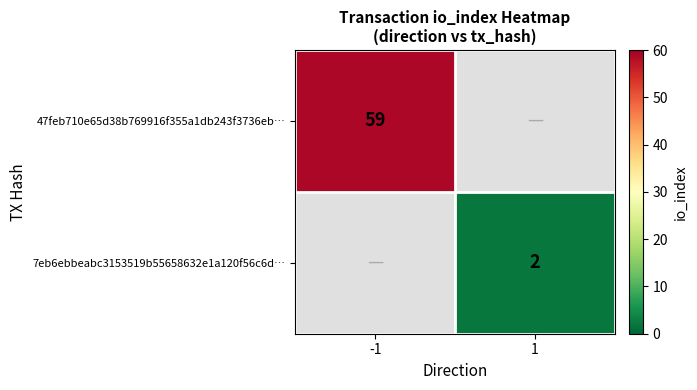

The value of 7eb6ebbeabc3153519b55658632e1a120f56c6d… at 1 is 2. True or false?

True